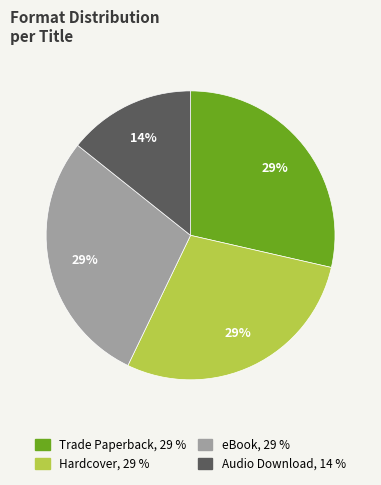

True or false: Trade Paperback accounts for 29% of the total.

True